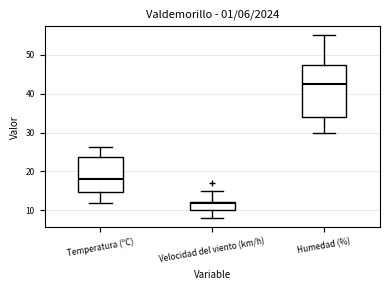

Which box has the lowest median line?

Velocidad del viento (km/h)